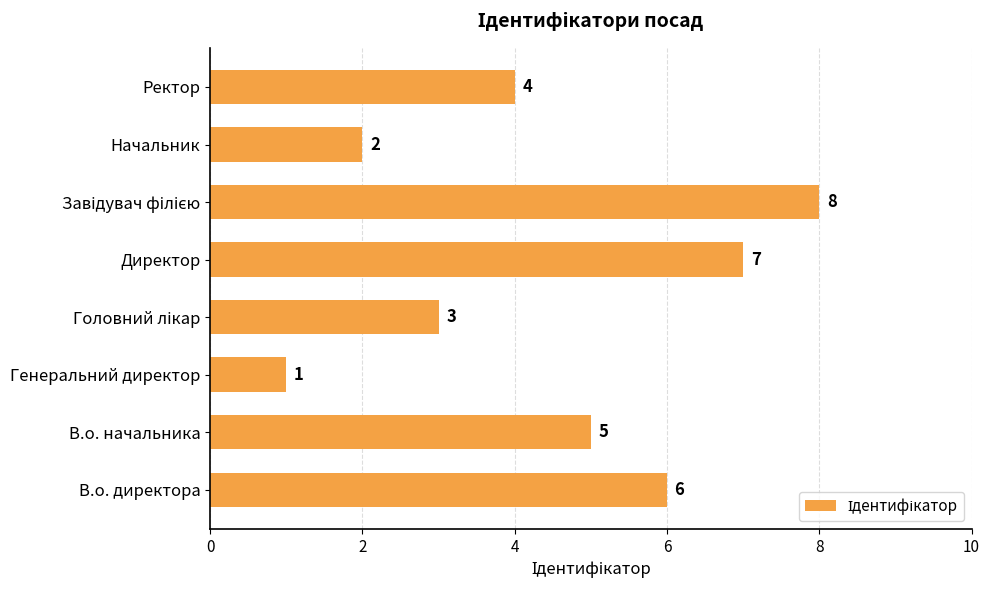

Count the number of categories in the chart.

8